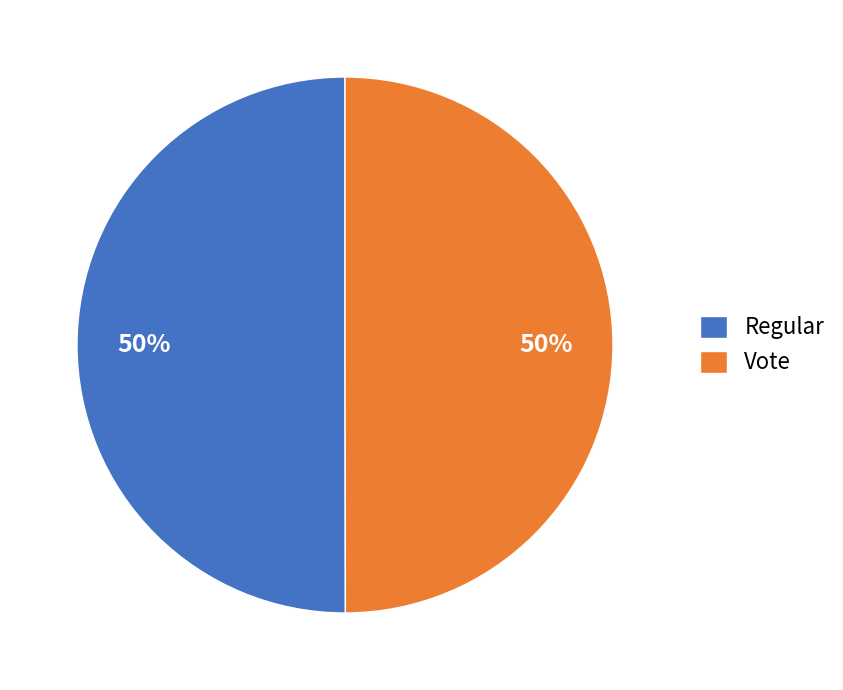

Approximately how many times larger is the value at Vote compared to Regular?

1.0